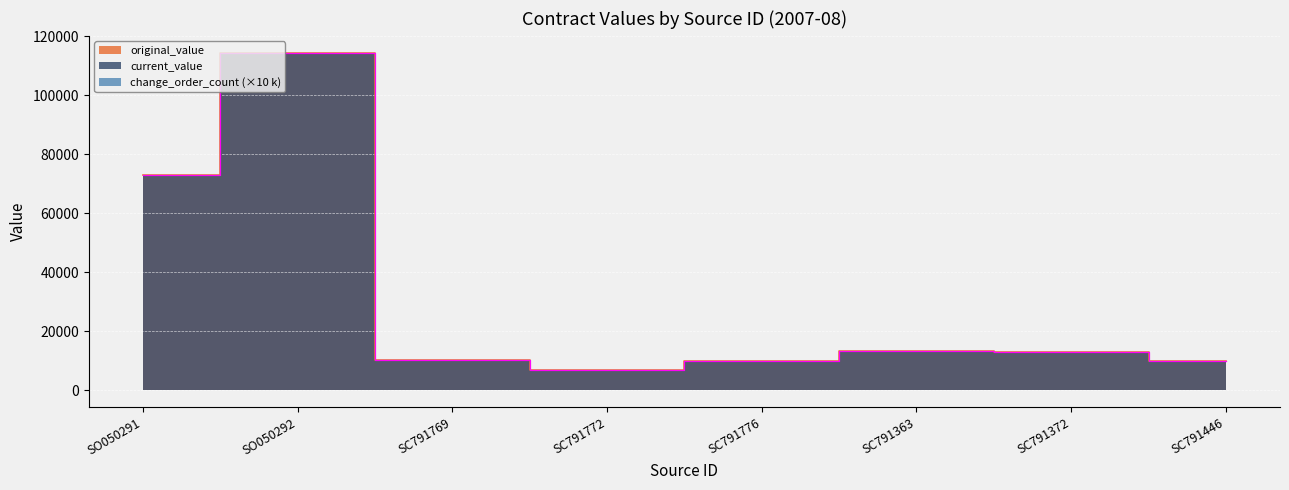

What is the label of the 7th point from the left?

SC791372